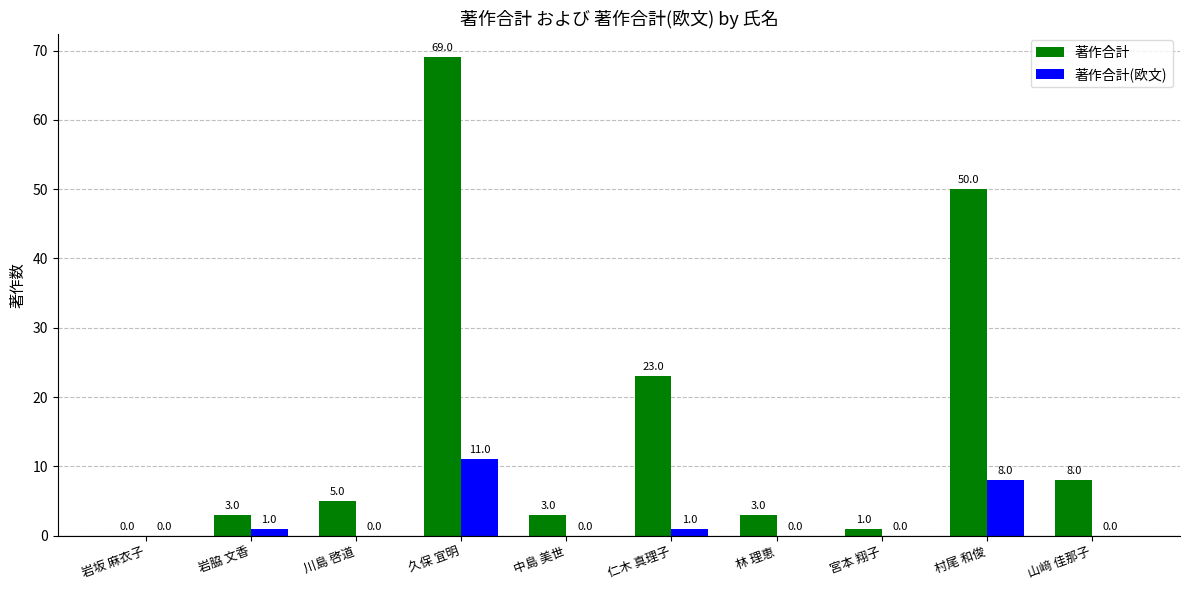

Which category has the highest value in the 著作合計(欧文) series?

久保 宜明